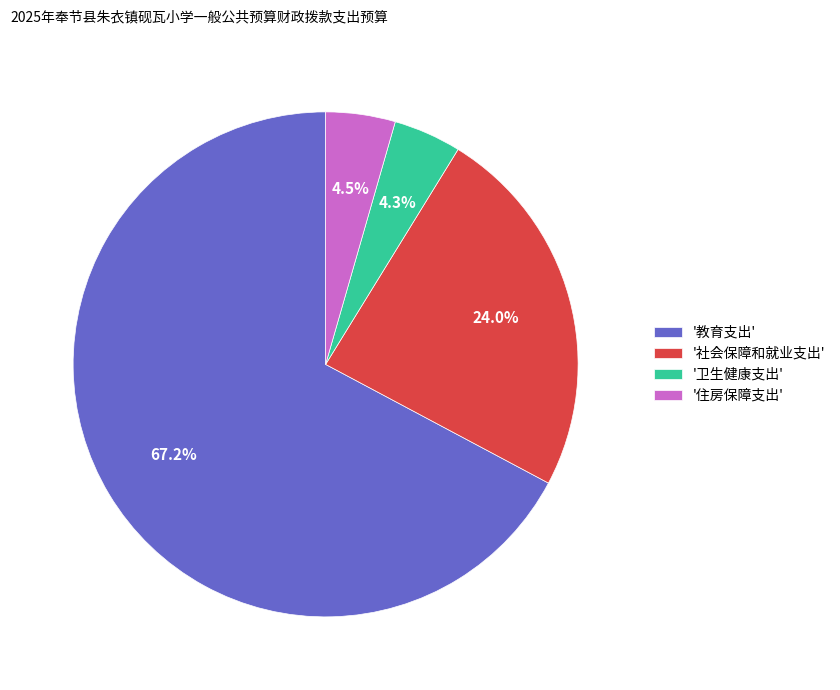

Count the number of slices in the pie.

4